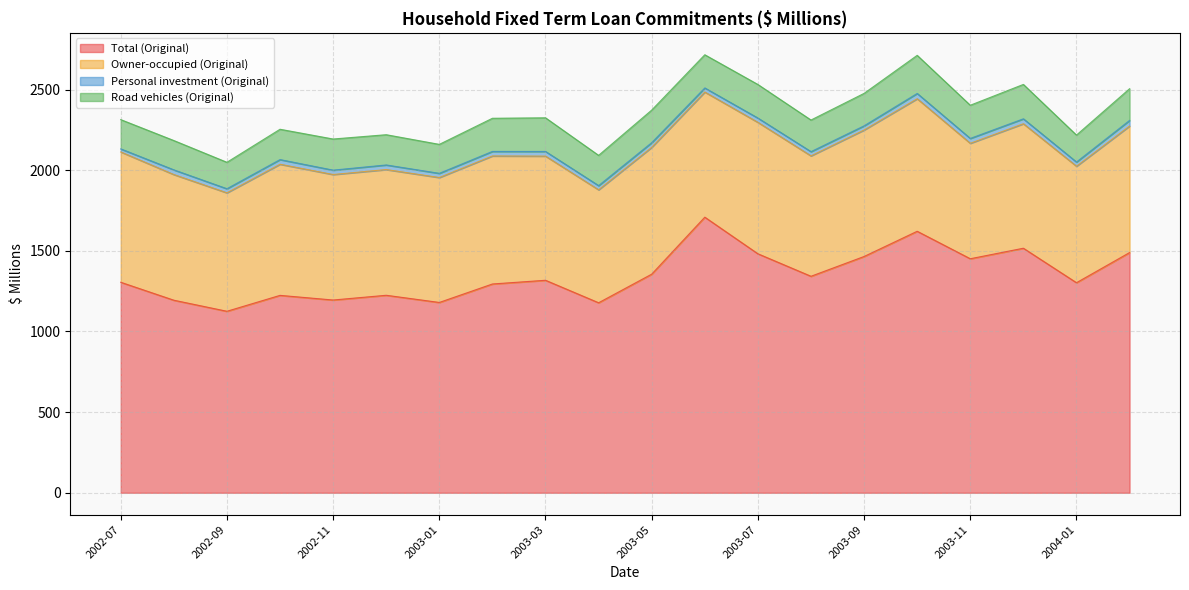

List the series in order of their peak value, lowest first.

Personal investment (Original), Road vehicles (Original), Owner-occupied (Original), Total (Original)